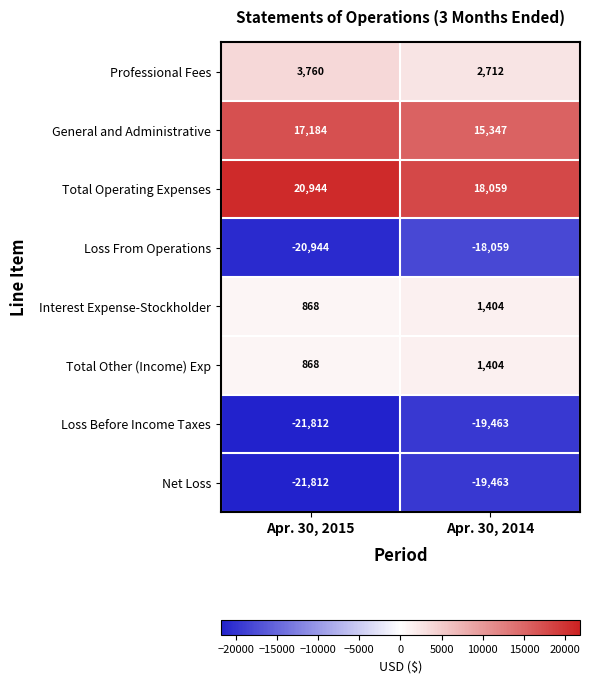

What is the difference between the highest and lowest values at Apr. 30, 2015?

42756